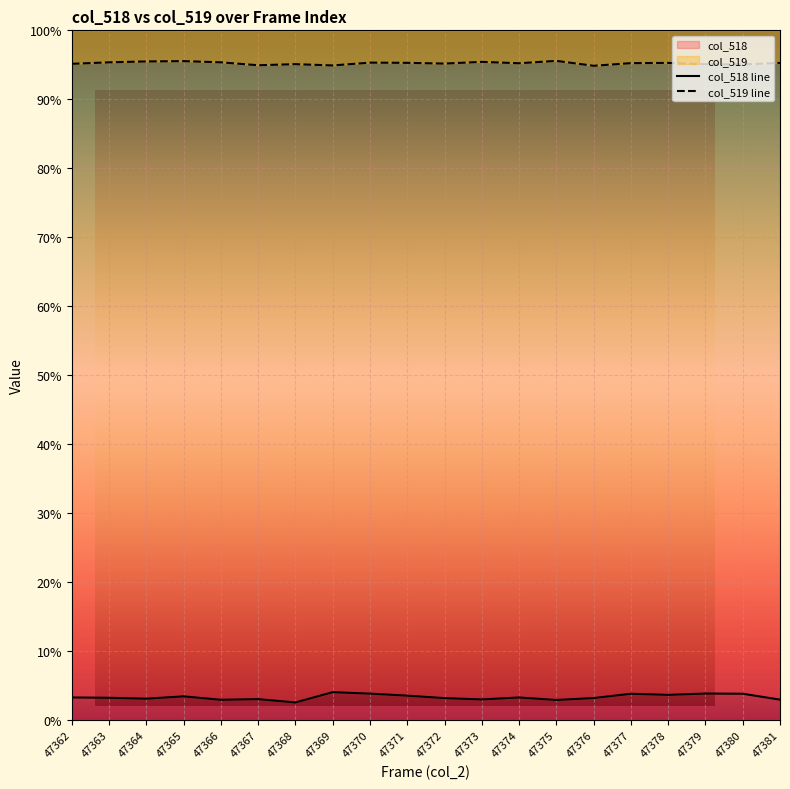

How many lines are shown in the chart?

2